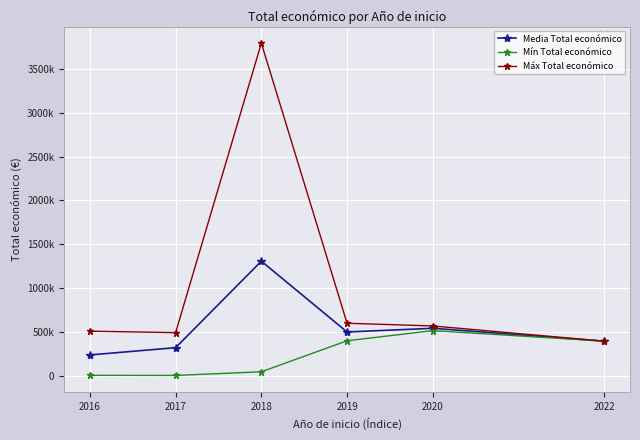

Which category has the highest value in the Mín Total económico series?

2020